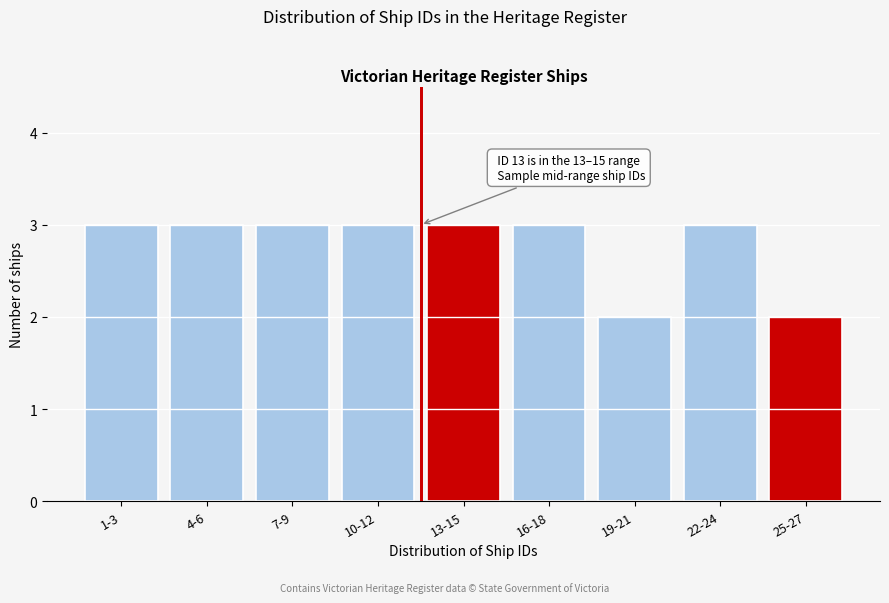

Reading right to left, list all the values displayed in this chart.

2	3	2	3	3	3	3	3	3